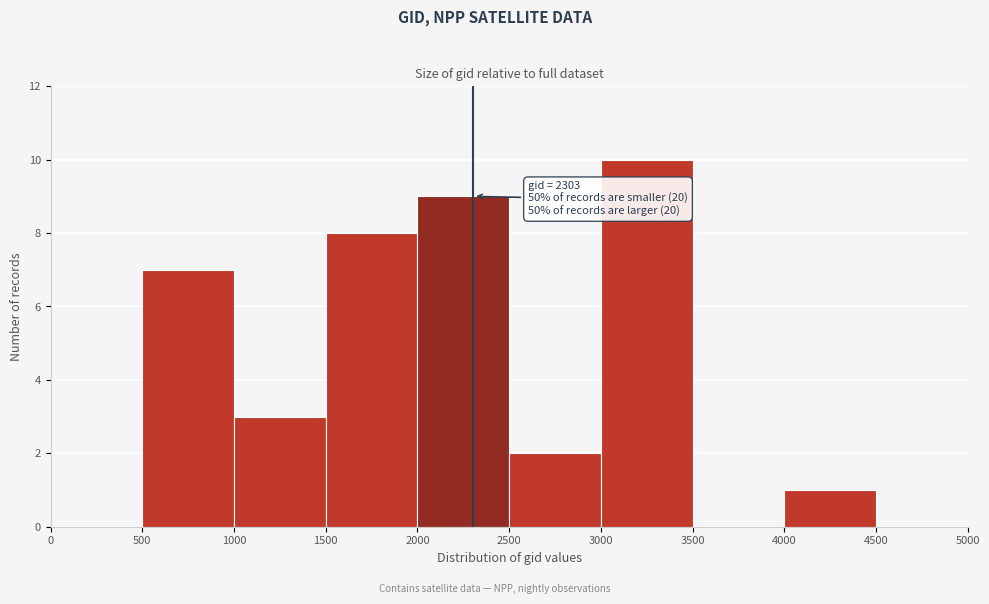

Over which range of the x-axis is the bar tallest?

3000 to 3500